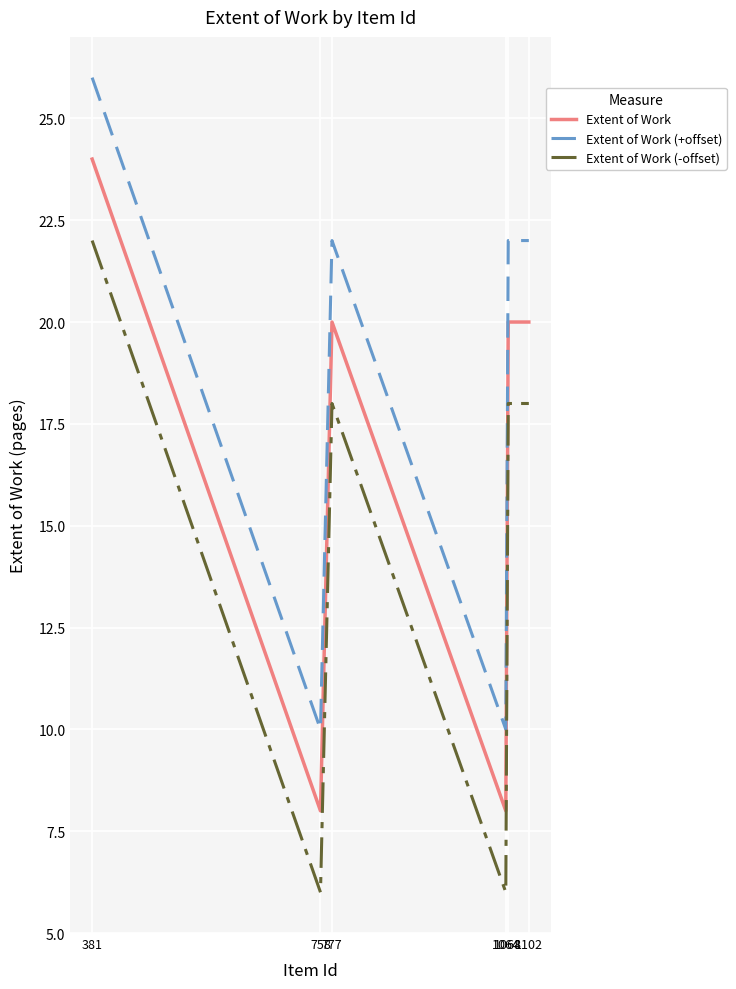

Is it true that Extent of Work (+offset) equals 22 at 1102?

True